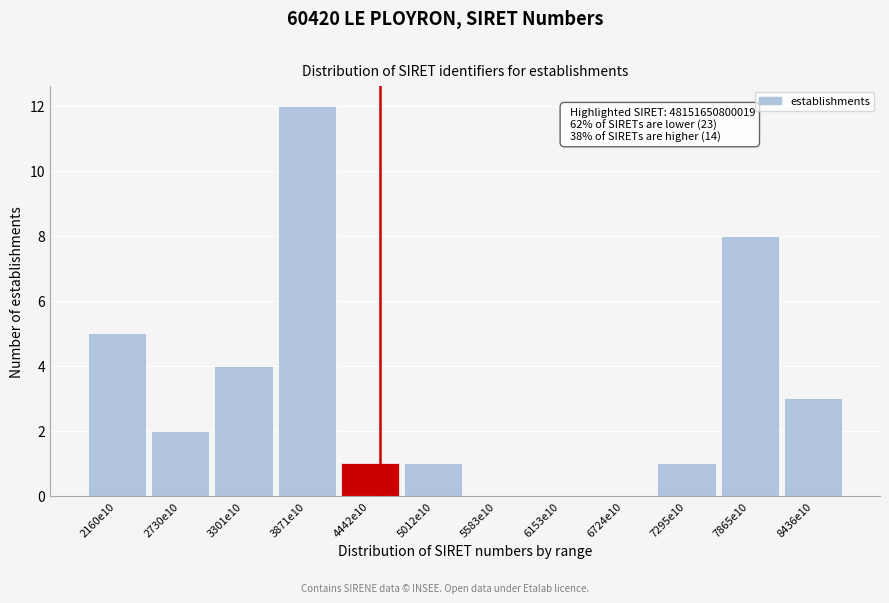

Reading left to right, list all the values displayed in this chart.

2160e10=5	2730e10=2	3301e10=4	3871e10=12	4442e10=1	5012e10=1	5583e10=0	6153e10=0	6724e10=0	7295e10=1	7865e10=8	8436e10=3